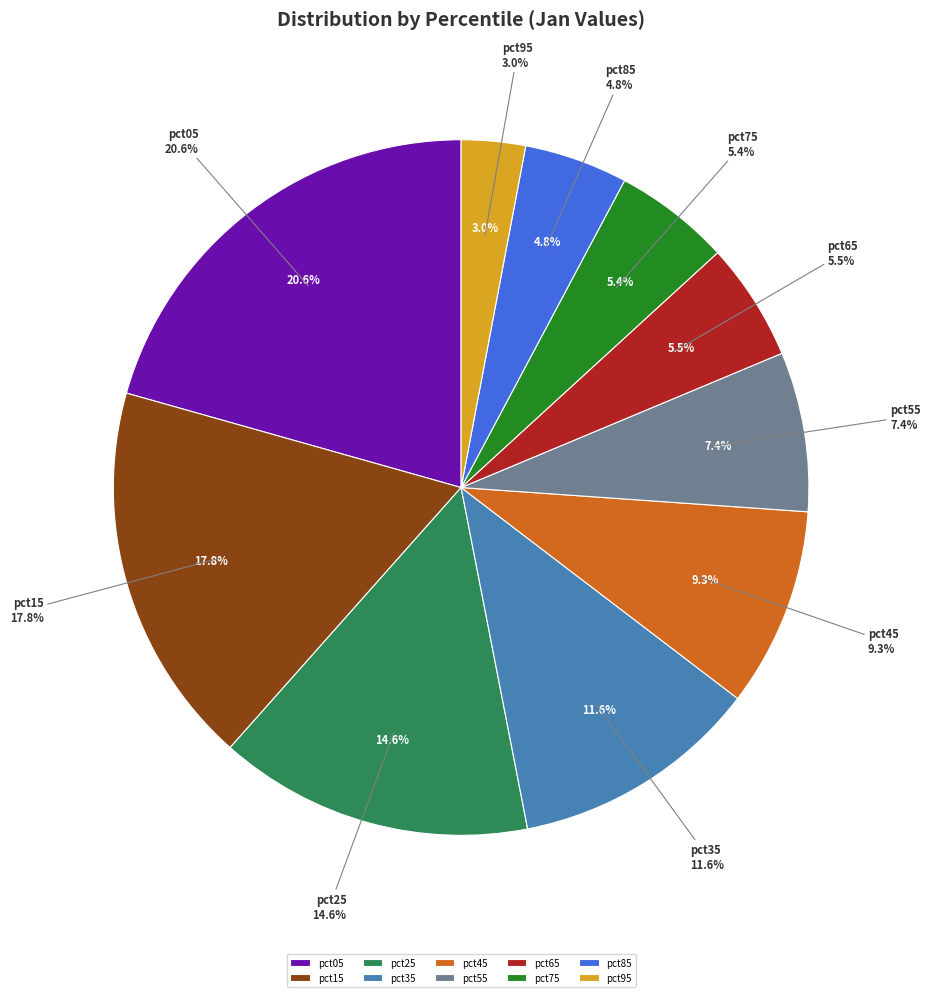

Does any single category account for the majority?

No